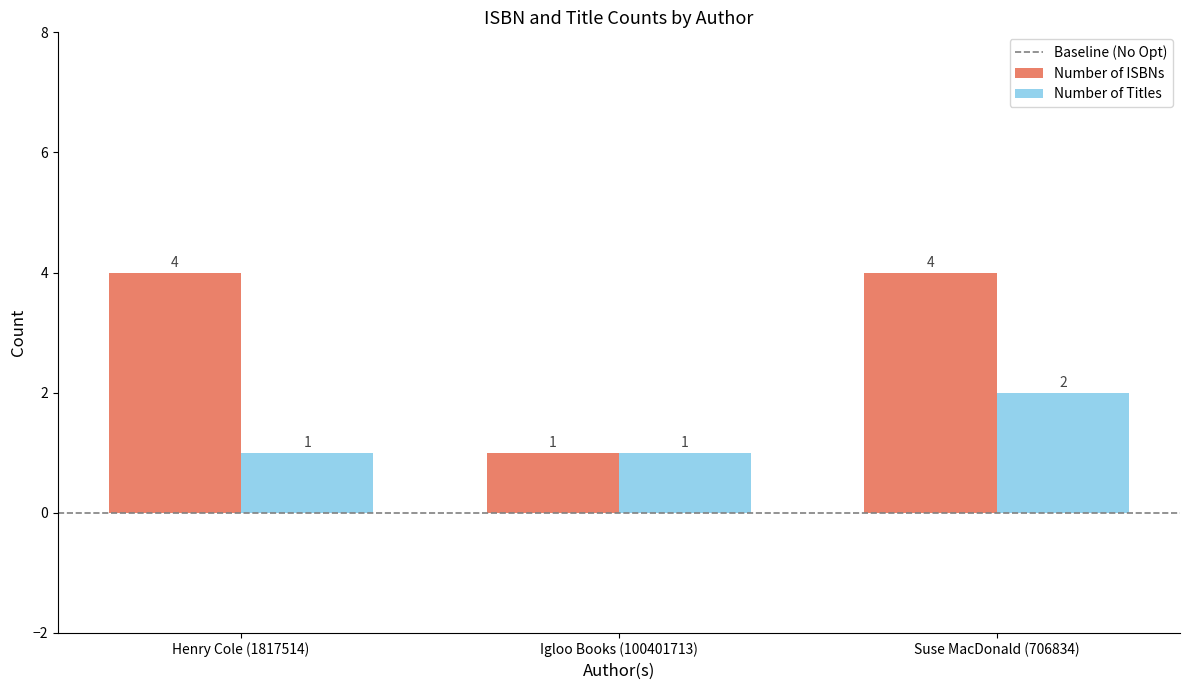

What is the greatest value displayed?

4